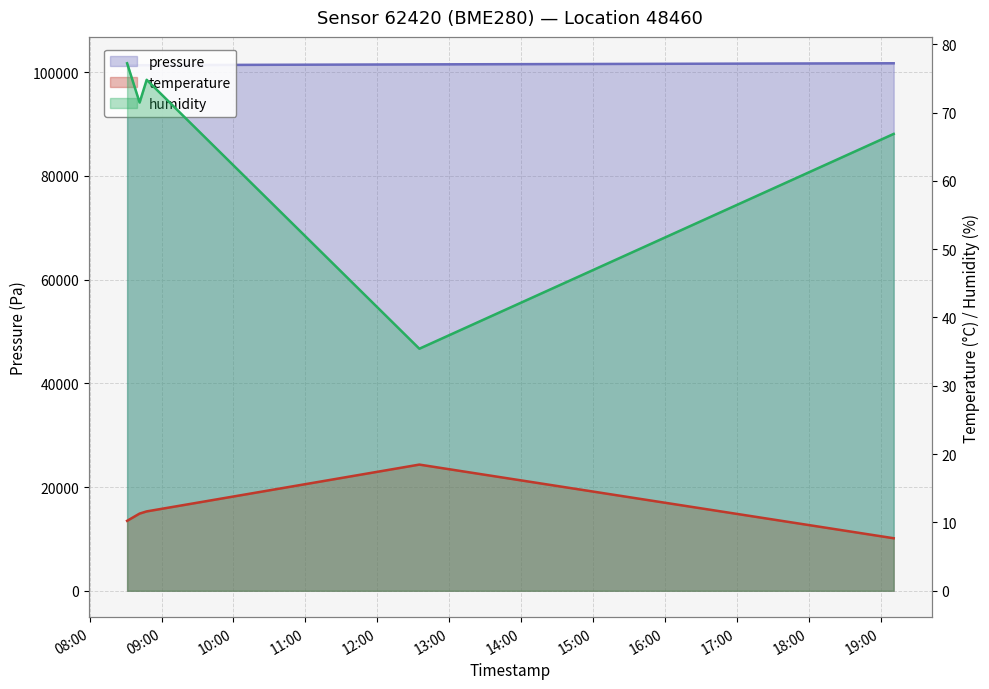

True or false: temperature has more than 1 points higher than both neighbors.

False